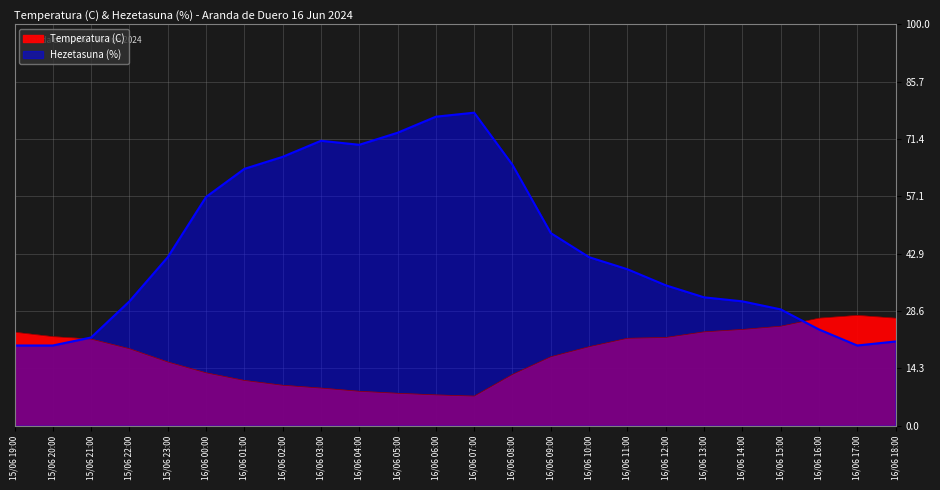

Reading left to right, extract all data points from this chart.

Temperatura (C): 16/06 18:00=26.8	16/06 17:00=27.5	16/06 16:00=26.8	16/06 15:00=24.8	16/06 14:00=24.0	16/06 13:00=23.4	16/06 12:00=22.0	16/06 11:00=21.8	16/06 10:00=19.7	16/06 09:00=17.2	16/06 08:00=12.8	16/06 07:00=7.4	16/06 06:00=7.7	16/06 05:00=8.1	16/06 04:00=8.6	16/06 03:00=9.4	16/06 02:00=10.1	16/06 01:00=11.3	16/06 00:00=13.2	15/06 23:00=15.9	15/06 22:00=19.2	15/06 21:00=21.6	15/06 20:00=22.2	15/06 19:00=23.3
Hezetasuna (%): 16/06 18:00=21.0	16/06 17:00=20.0	16/06 16:00=24.0	16/06 15:00=29.0	16/06 14:00=31.0	16/06 13:00=32.0	16/06 12:00=35.0	16/06 11:00=39.0	16/06 10:00=42.0	16/06 09:00=48.0	16/06 08:00=65.0	16/06 07:00=78.0	16/06 06:00=77.0	16/06 05:00=73.0	16/06 04:00=70.0	16/06 03:00=71.0	16/06 02:00=67.0	16/06 01:00=64.0	16/06 00:00=57.0	15/06 23:00=42.0	15/06 22:00=31.0	15/06 21:00=22.0	15/06 20:00=20.0	15/06 19:00=20.0